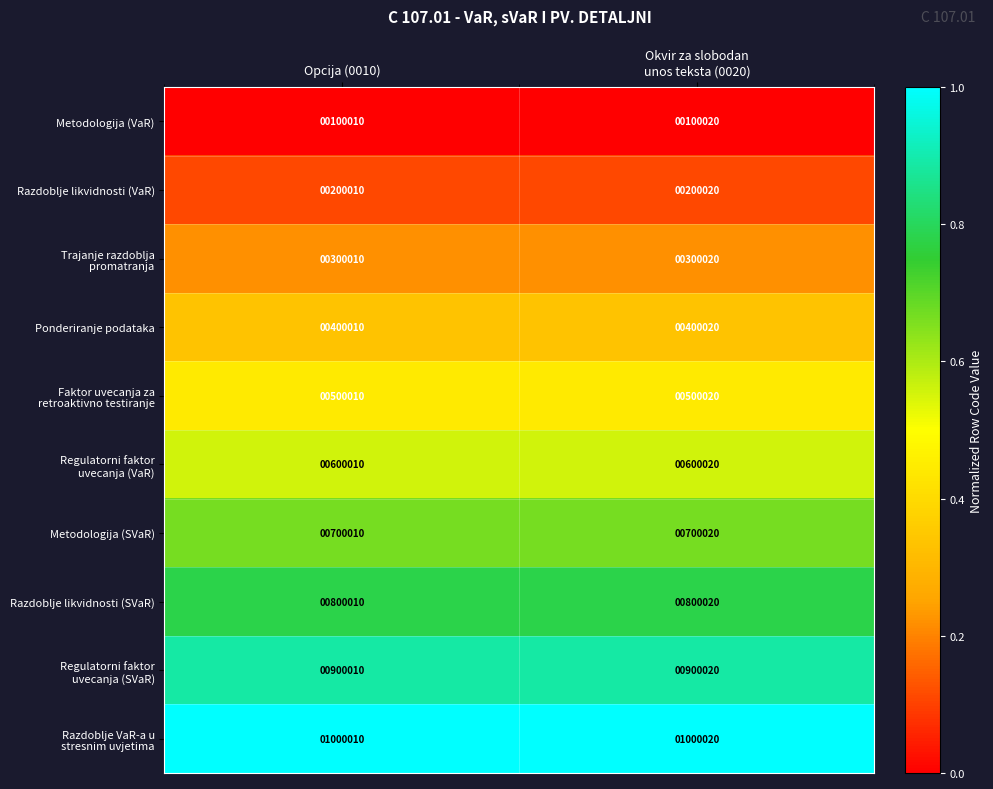

Where is Razdoblje likvidnosti (VaR) nearest to the value 200015?

Opcija (0010)